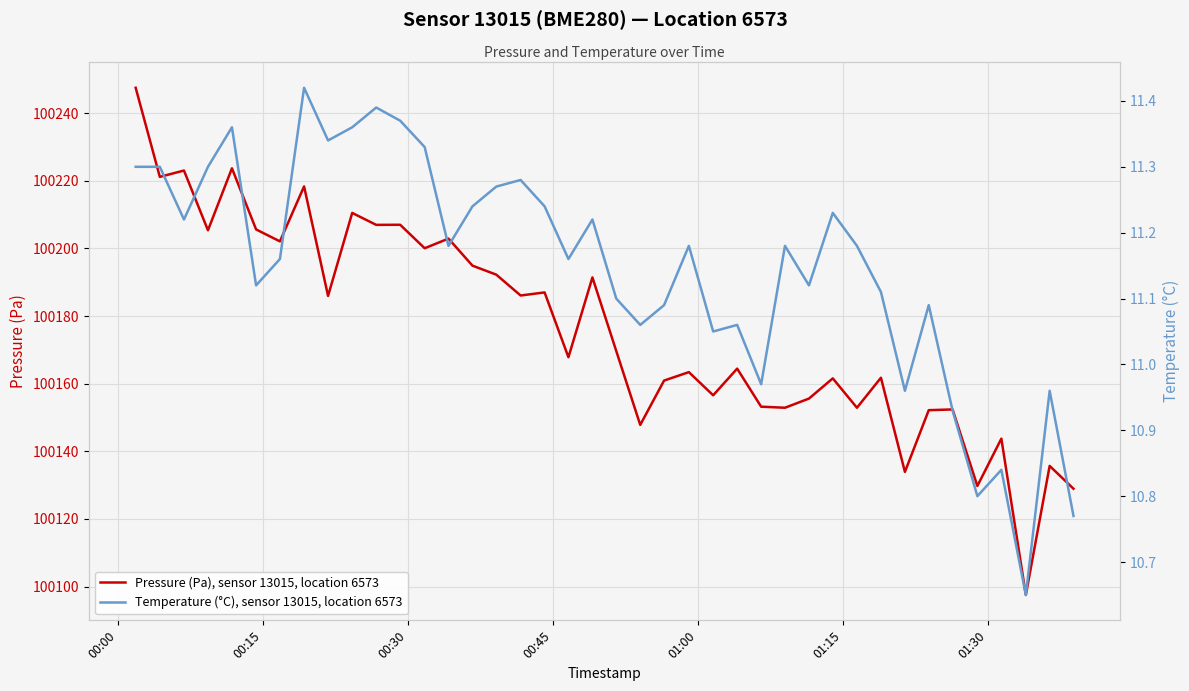

What is the lowest value of the Pressure (Pa), sensor 13015, location 6573 series?

100097.5